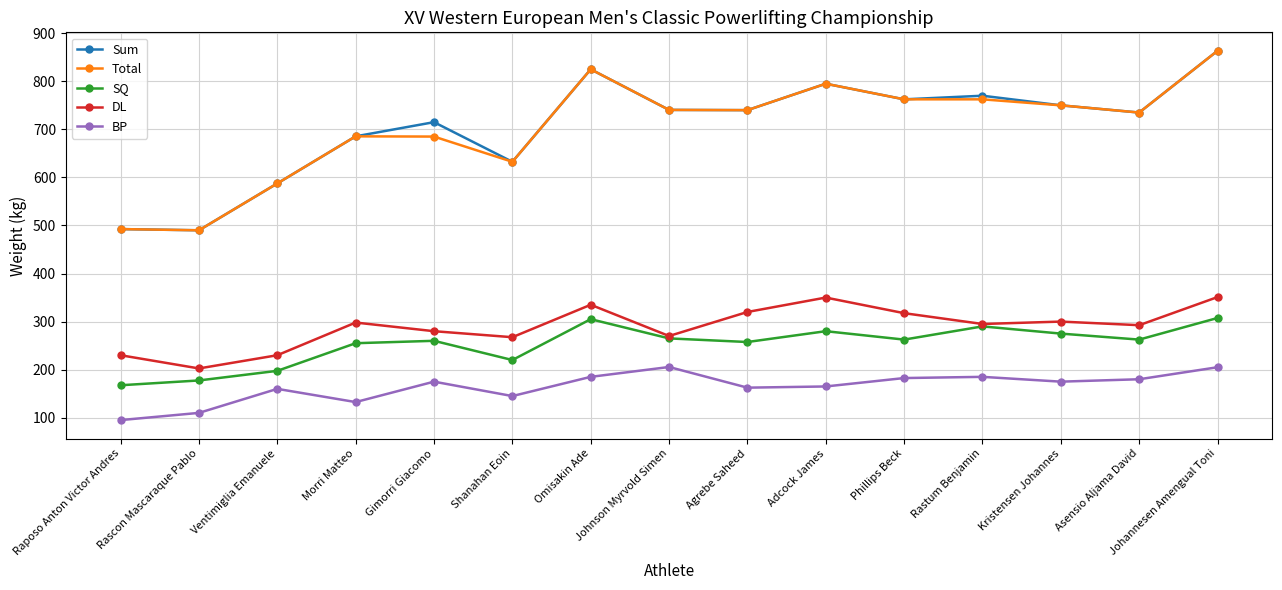

True or false: Sum and BP intersect in this chart.

False